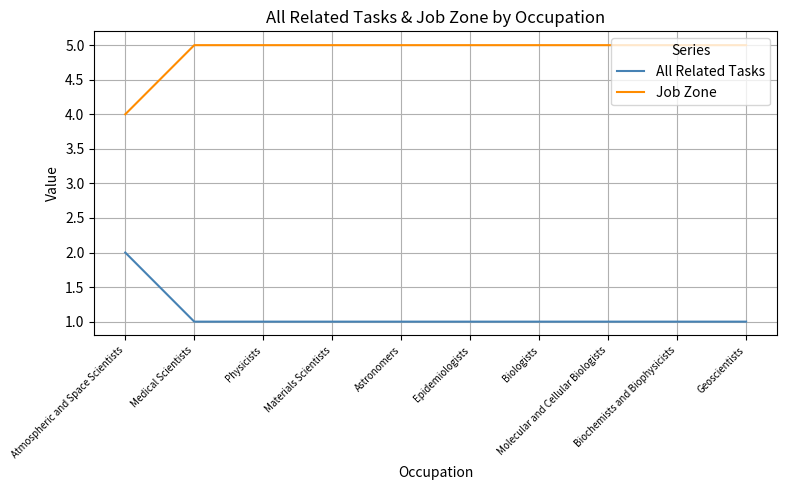

What is the average value of the All Related Tasks series?

1